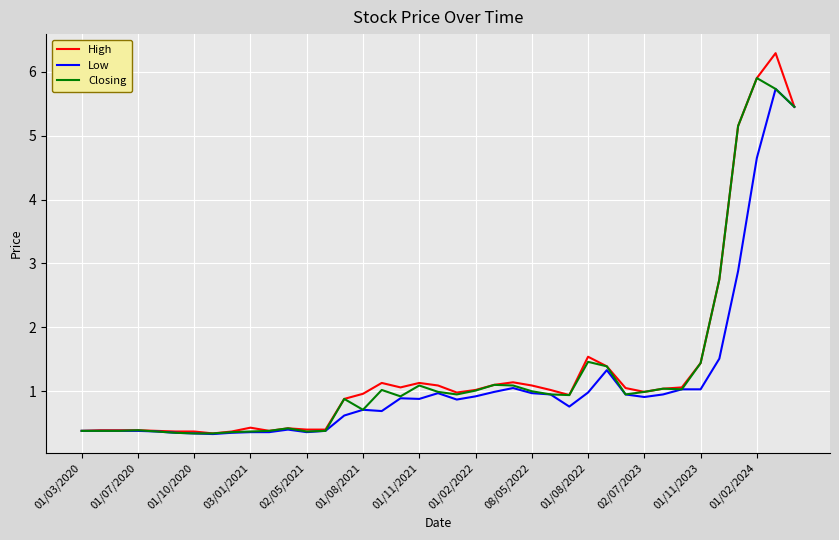

What is the greatest value displayed?

6.3